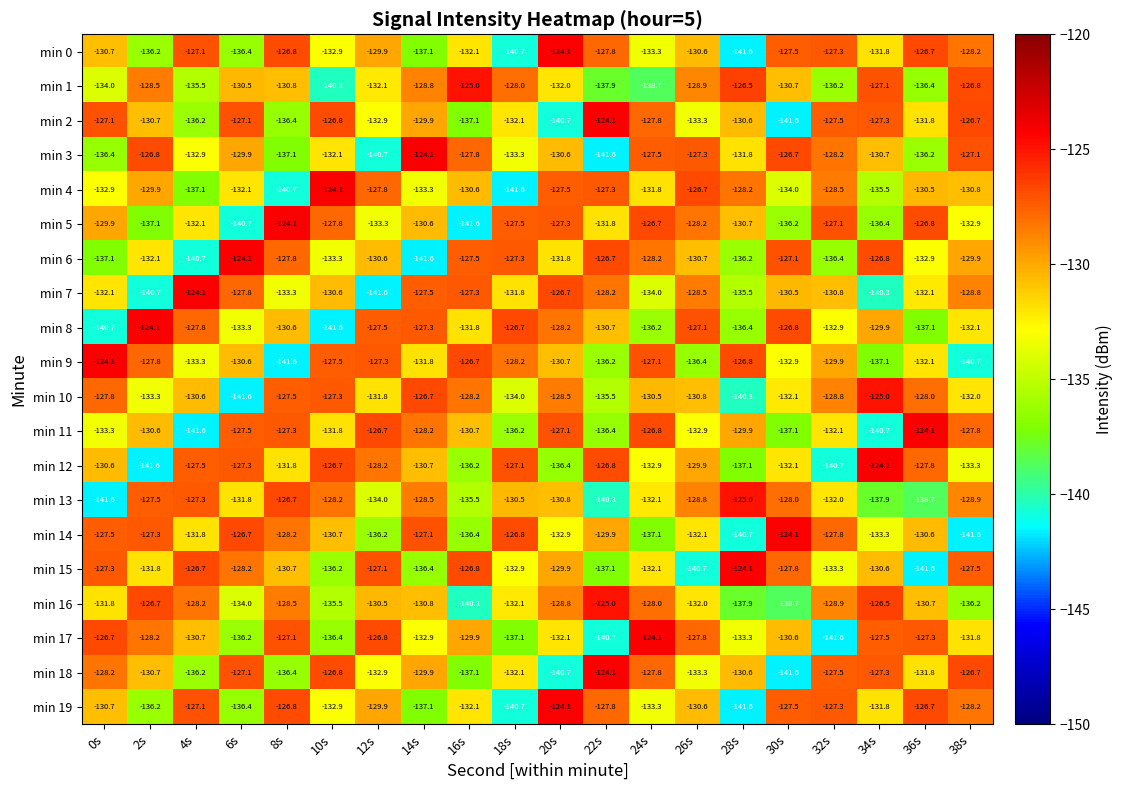

What is the maximum value shown in the chart?

-124.1